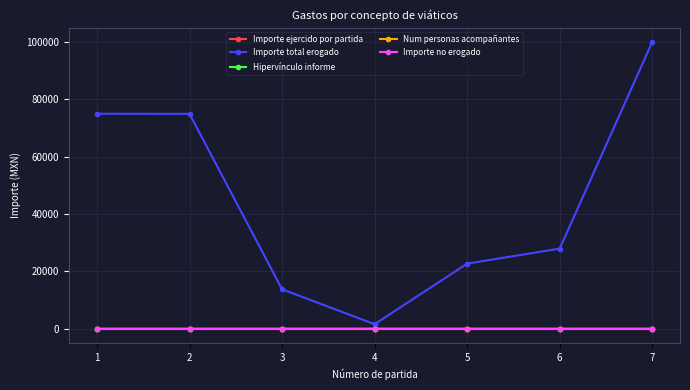

How many lines are shown in the chart?

5